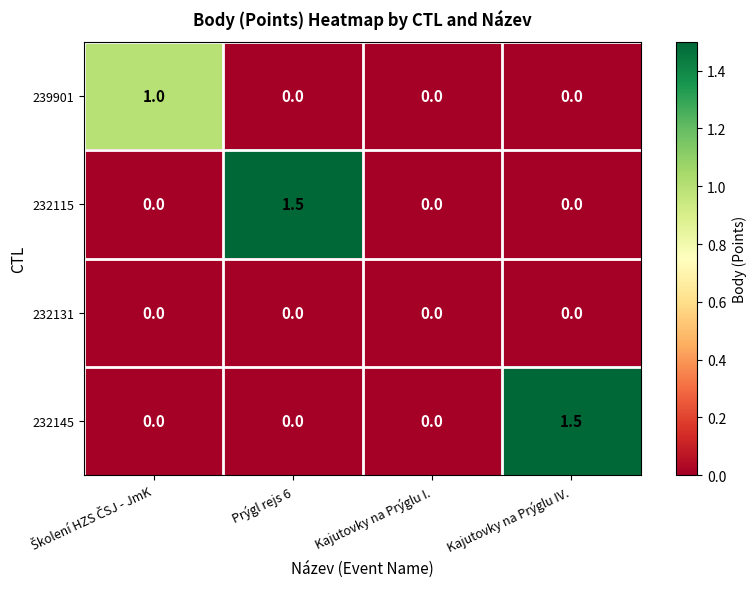

Which series changed the most between Prýgl rejs 6 and Kajutovky na Prýglu I.?

232115